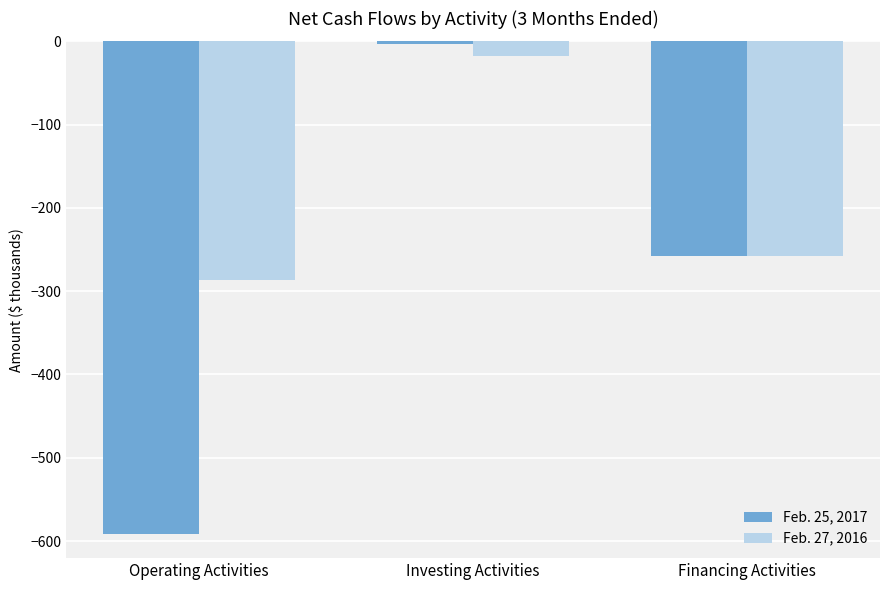

What are all the series names shown in the legend?

Feb. 25, 2017, Feb. 27, 2016